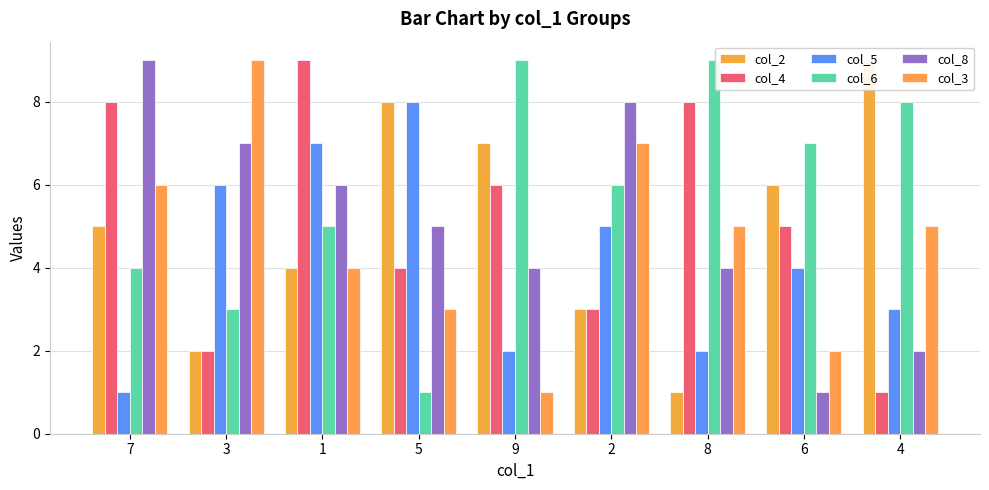

What is the spread (max minus min) of values at 9?

8